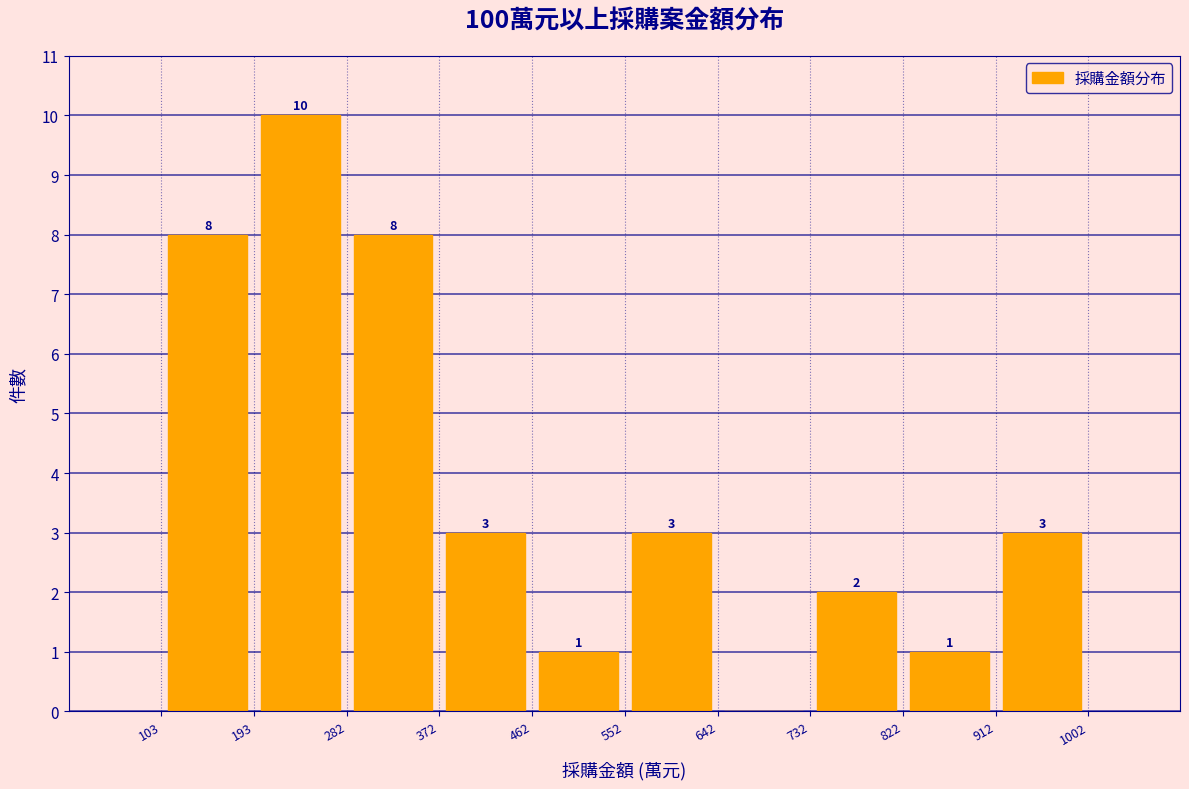

Which range on the x-axis has the tallest bar?

193 to 282